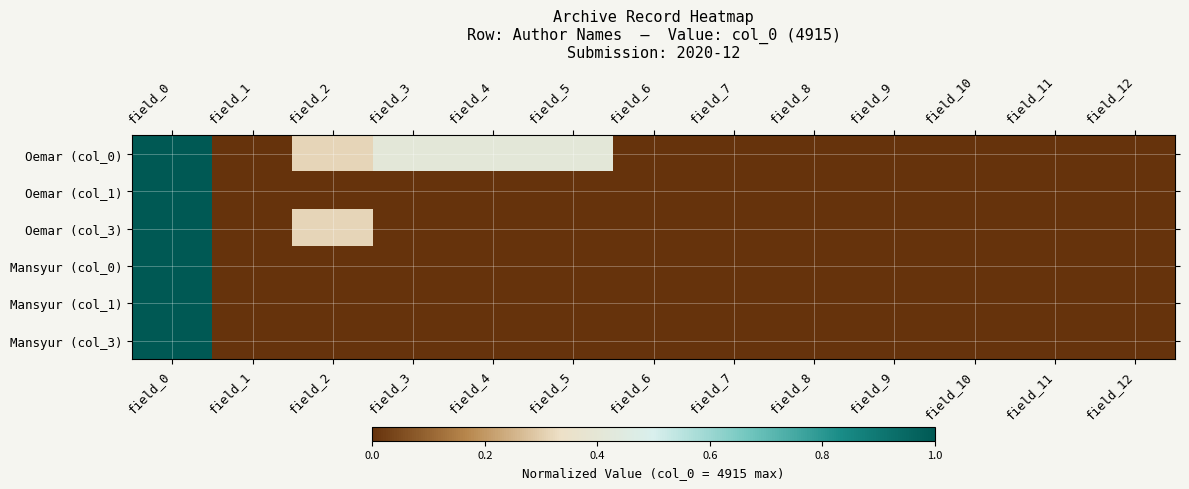

Which series has the largest total across all categories?

Oemar (col_0)